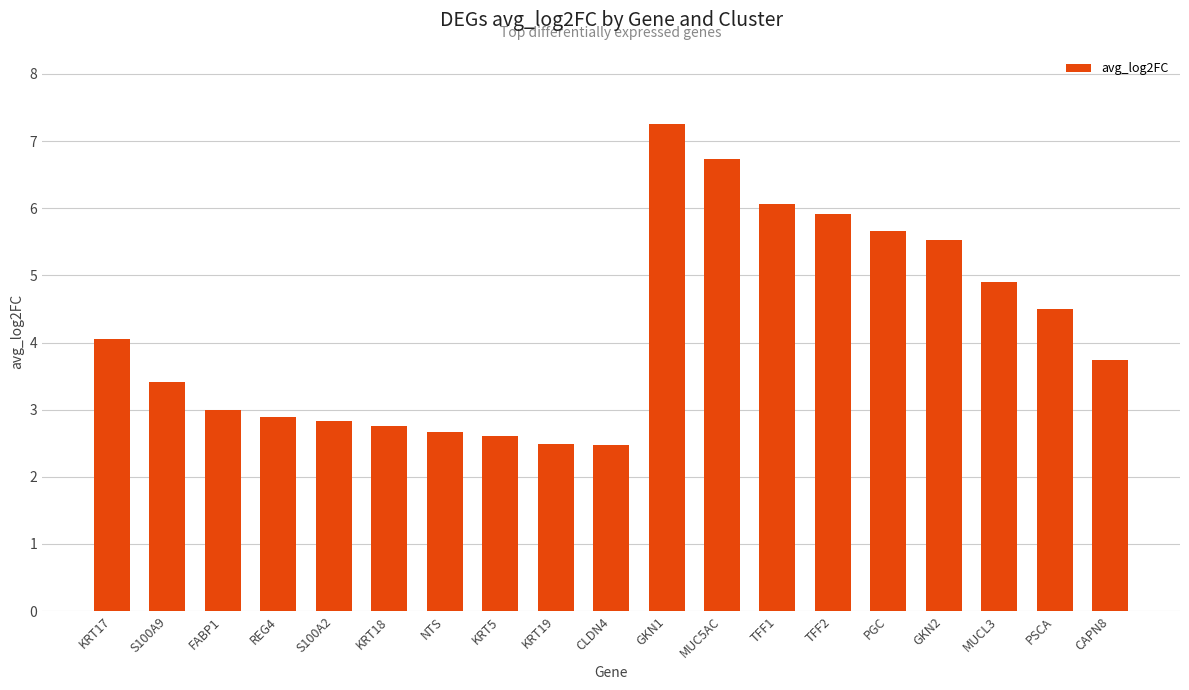

How many bars are there in total?

19